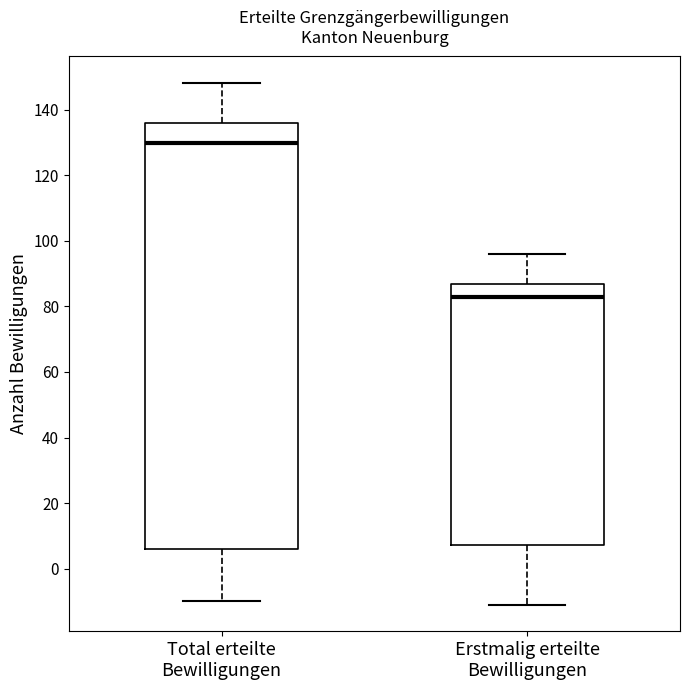

Where is the upper edge of the box for Total erteilte Bewilligungen on the y-axis? The values are not printed on the chart, so give them approximately, as read against the axis.

136